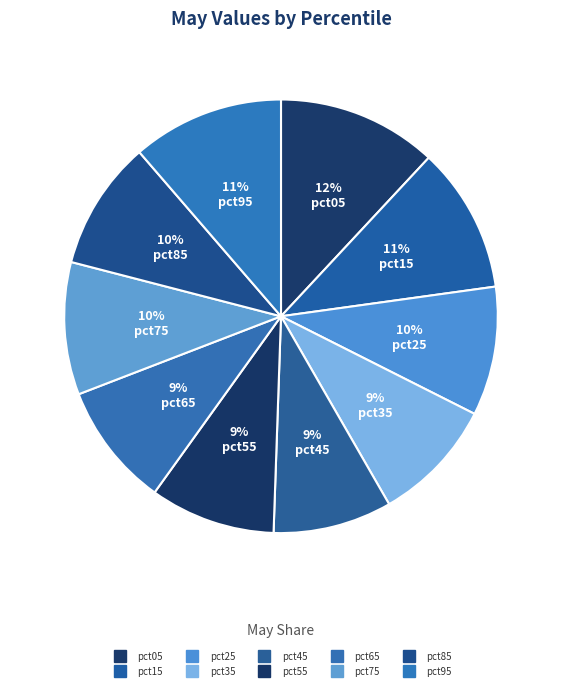

Between pct25 and pct65, which is larger?

pct25